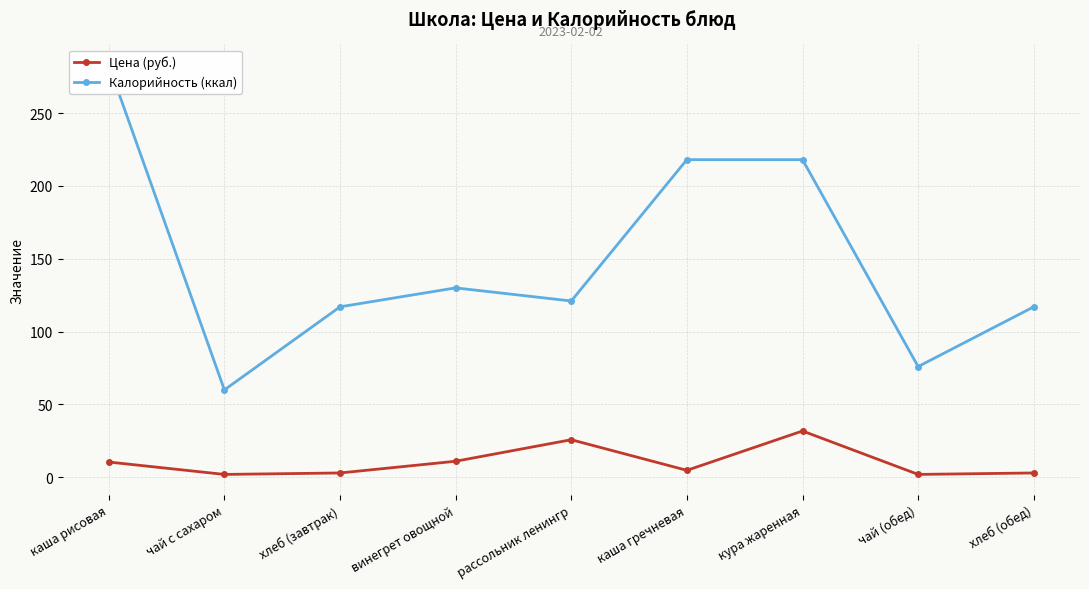

True or false: Калорийность (ккал) and Цена (руб.) intersect in this chart.

False